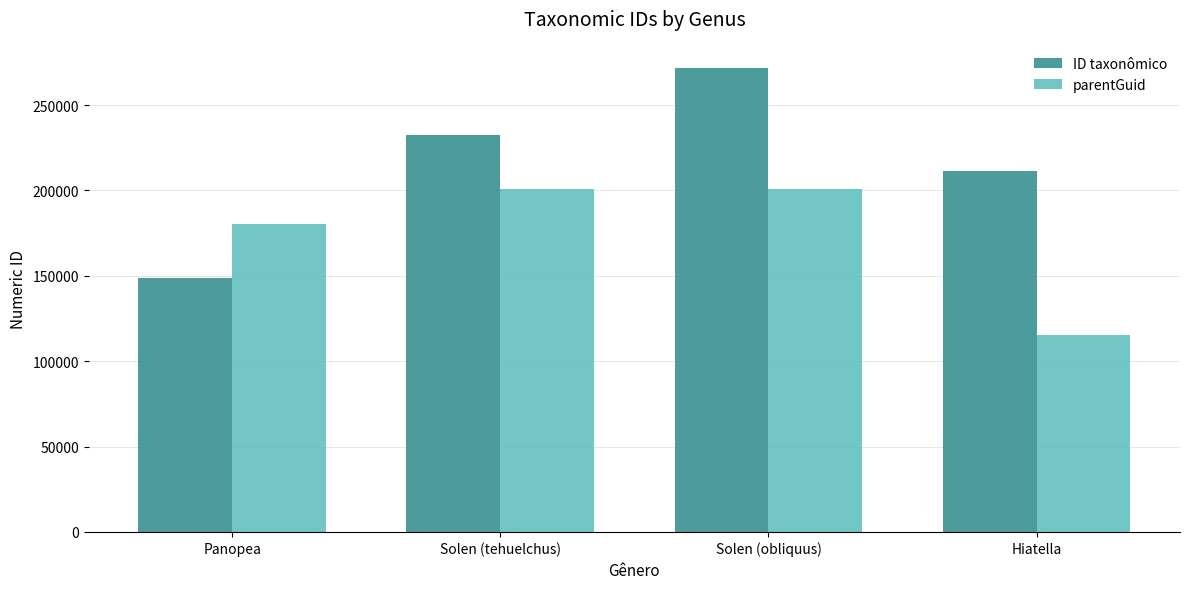

Rank the series by their maximum value, from lowest to highest.

parentGuid, ID taxonômico